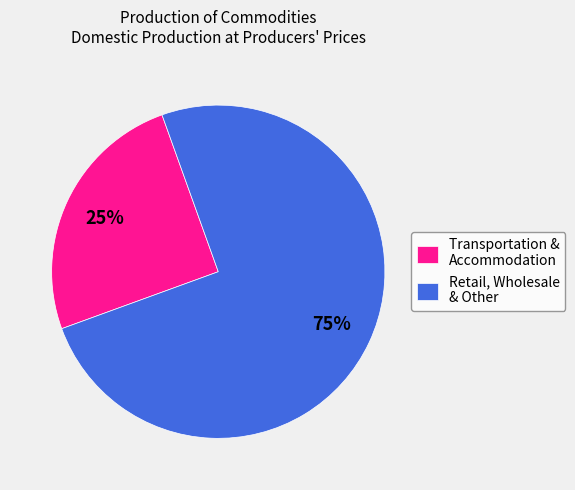

Do Transportation & Accommodation and Retail, Wholesale & Other together represent more than half of the pie?

Yes